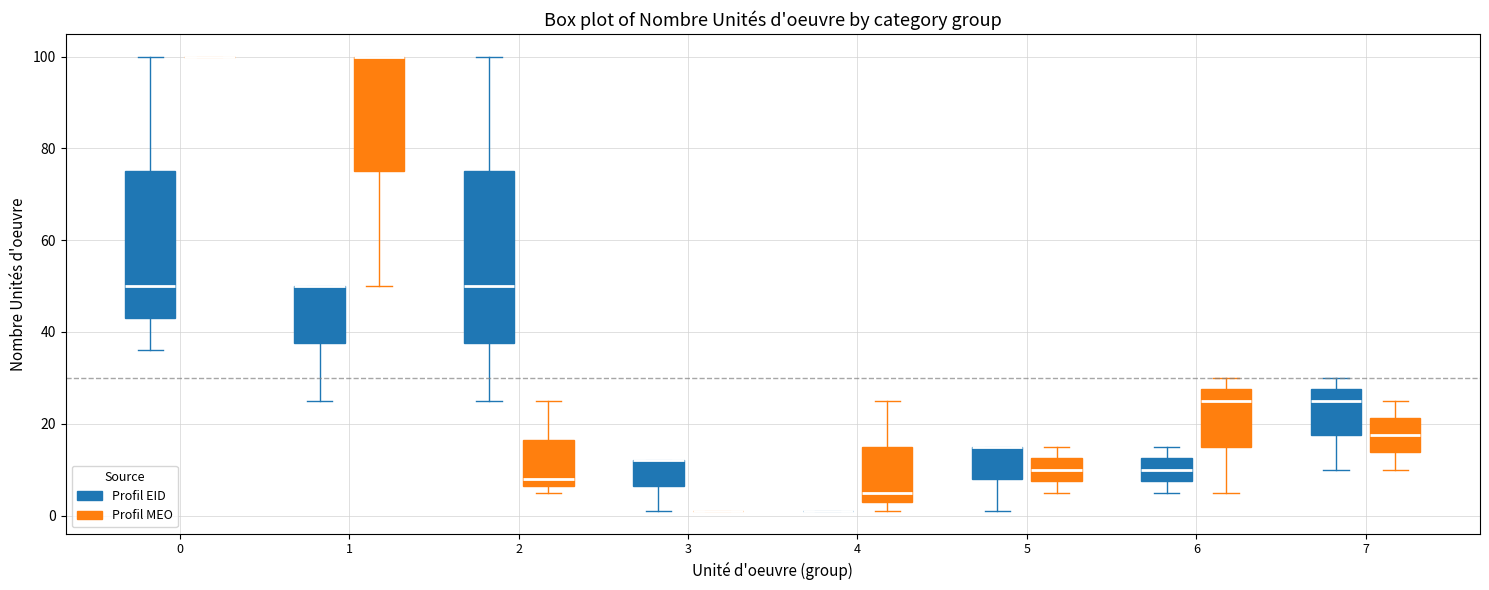

Where is the upper edge of the box for 3 (Profil EID) on the y-axis? The values are not printed on the chart, so give them approximately, as read against the axis.

12